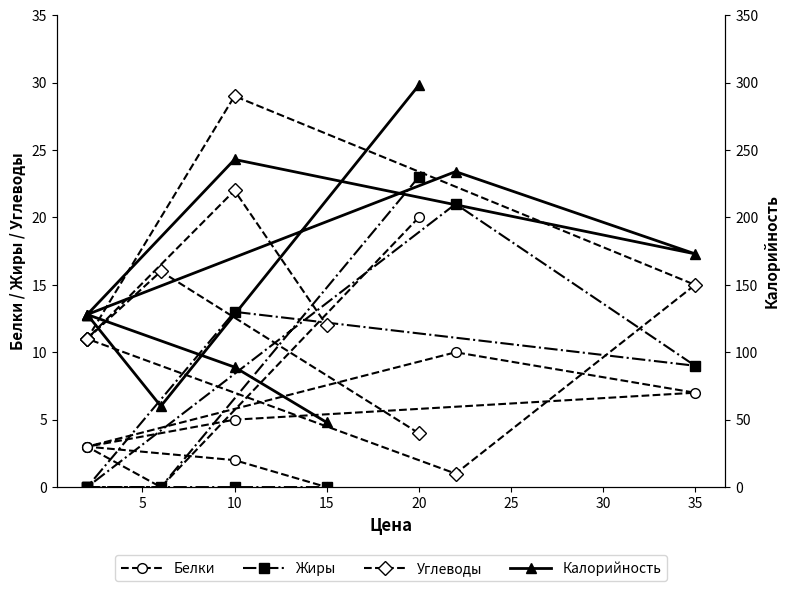

What is the difference between the maximum and minimum values in the Калорийность series?

250